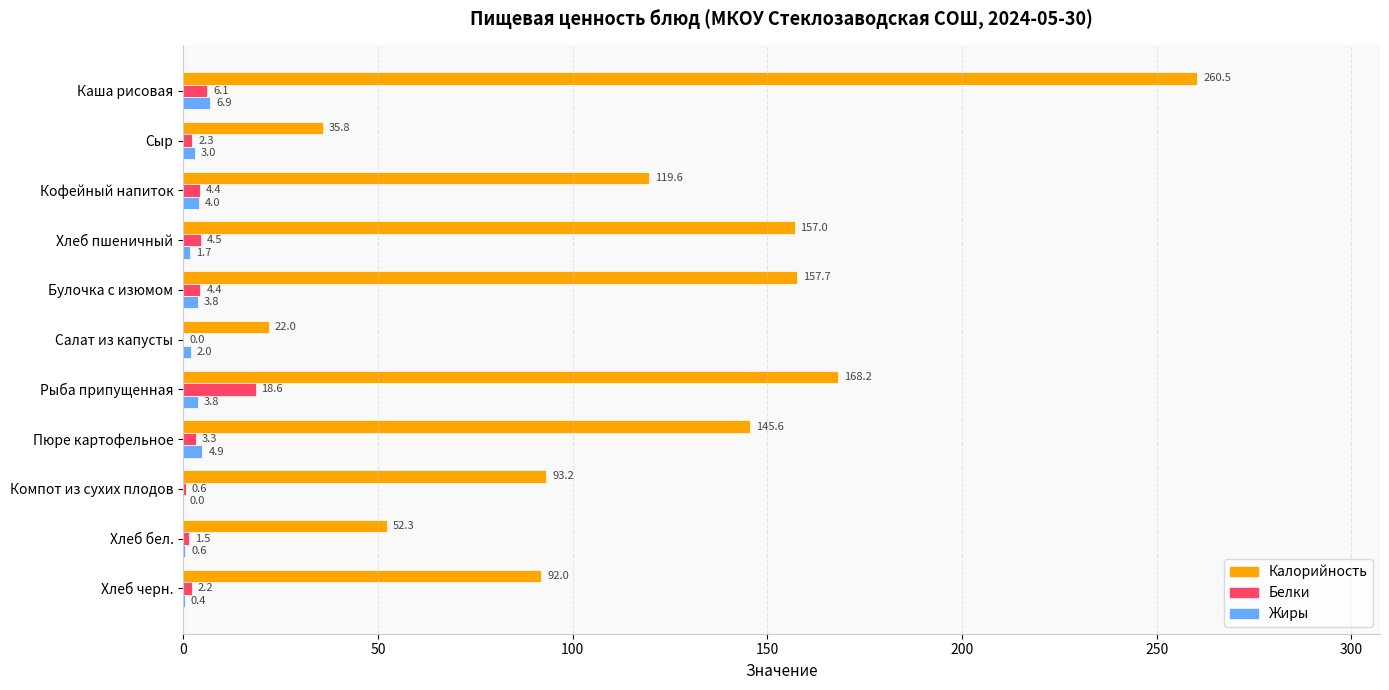

What is the greatest value displayed?

260.5